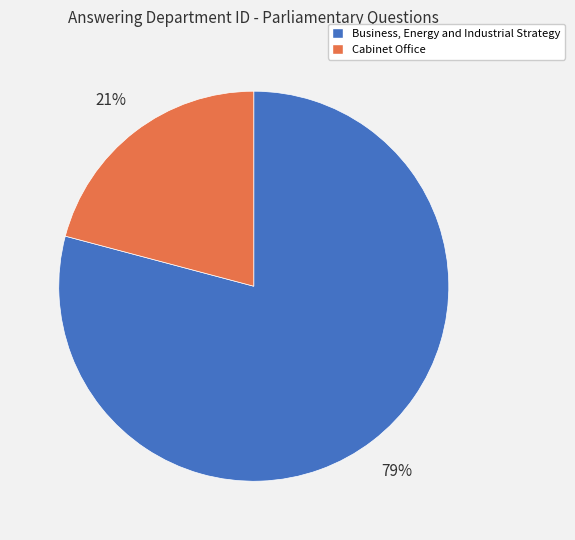

To the nearest percent, what is the difference between the largest and smallest slice percentages?

58%